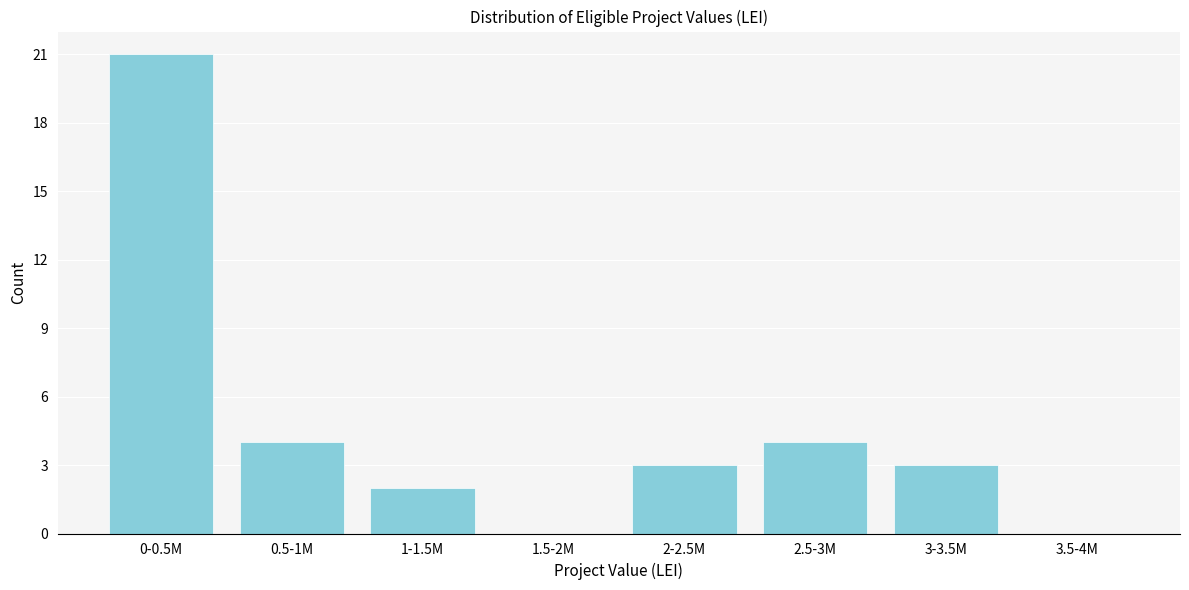

Reading right to left, what are all the values shown in this chart?

3.5-4M=0	3-3.5M=3	2.5-3M=4	2-2.5M=3	1.5-2M=0	1-1.5M=2	0.5-1M=4	0-0.5M=21